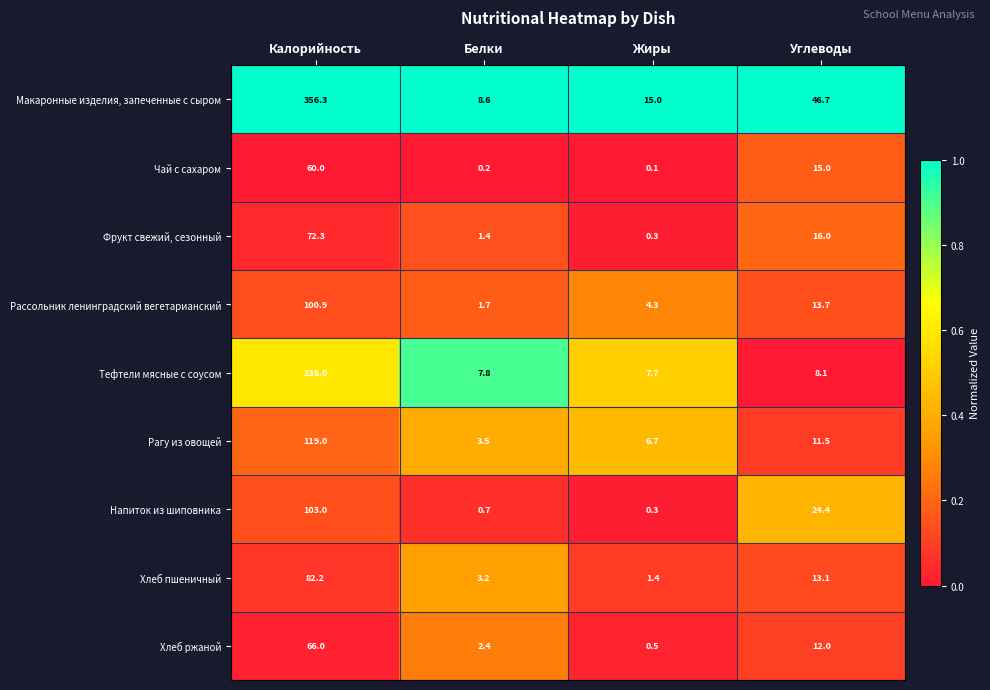

What is the average value of the Рагу из овощей series?

35.2